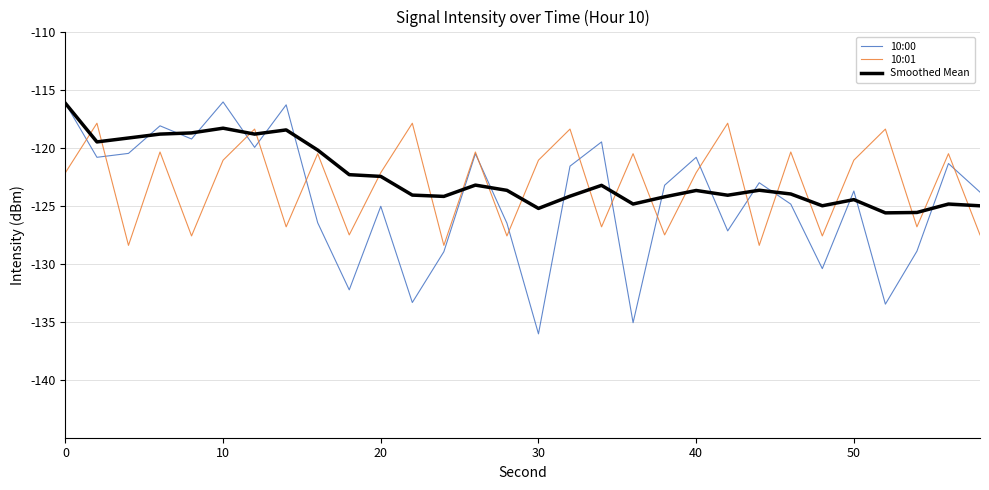

What is the difference between the maximum and minimum values in the Smoothed Mean series?

9.4